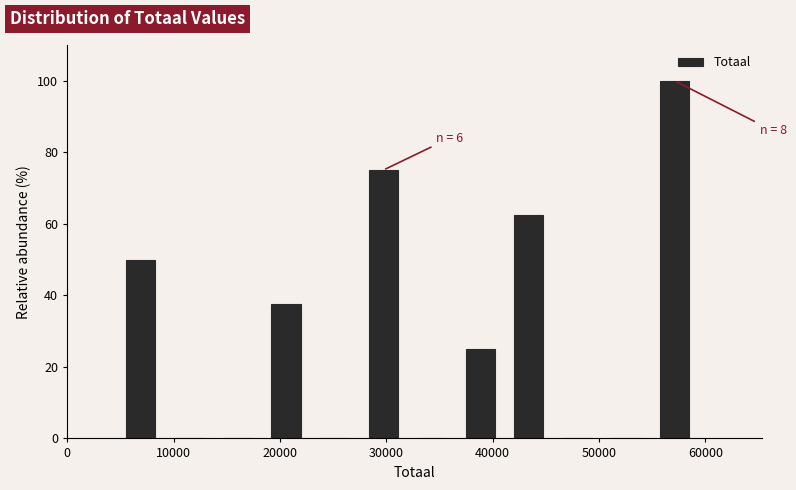

Which range on the x-axis has the tallest bar?

55000 to 59000